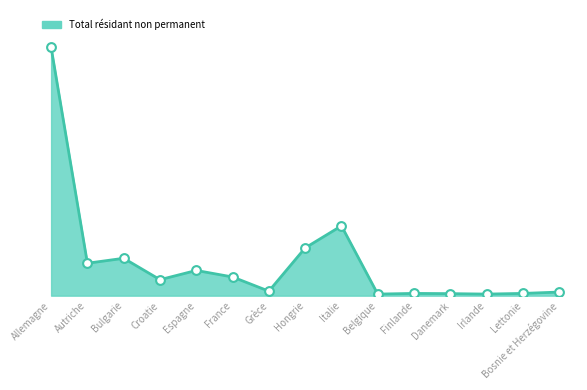

Is this an area chart (filled region under the line)?

Yes